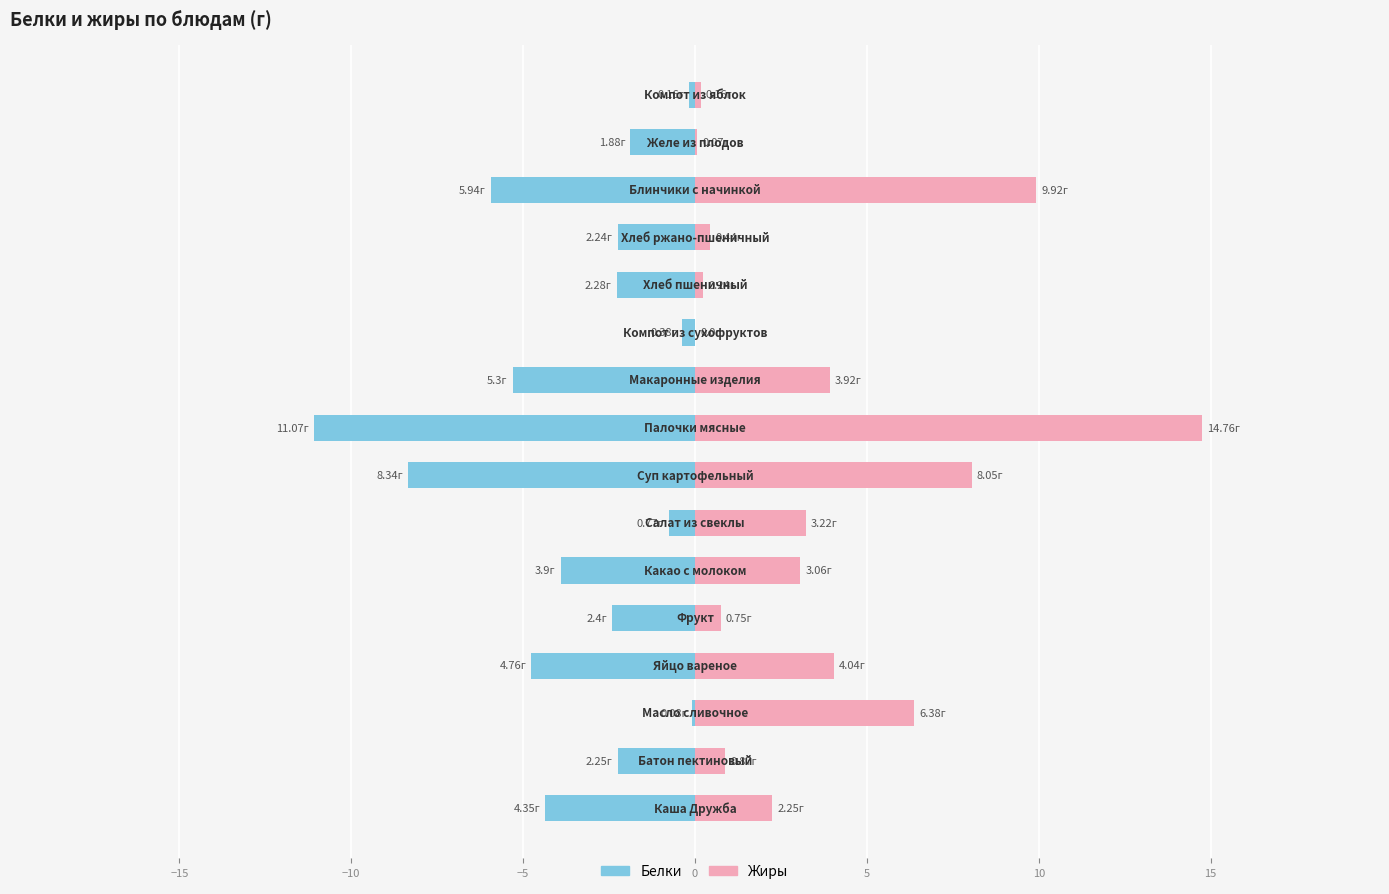

Between −15 and 15, which series saw the biggest shift?

Белки